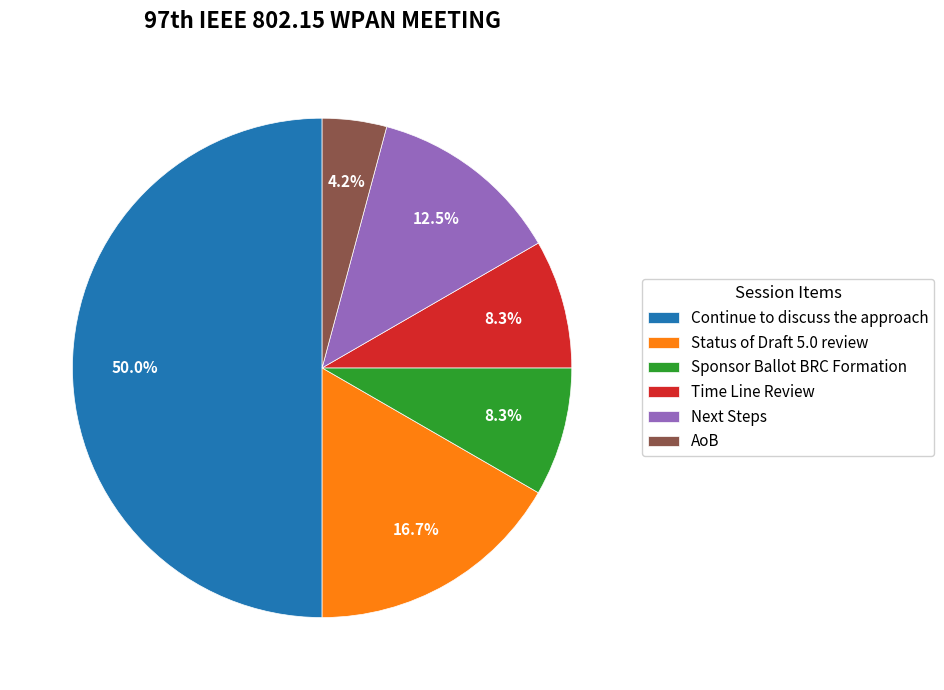

Is Status of Draft 5.0 review the majority of the pie?

No